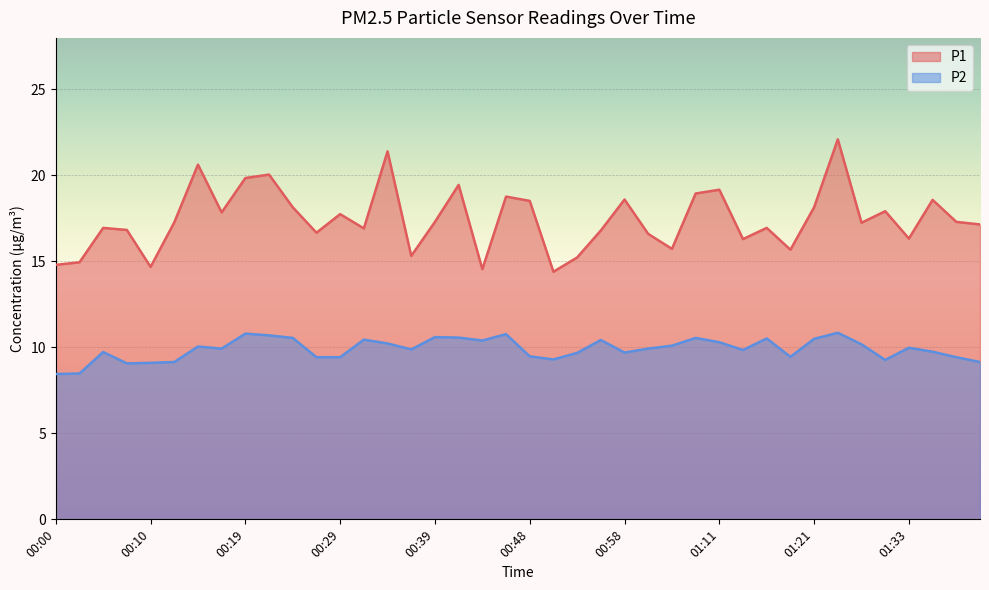

How many lines are shown in the chart?

2